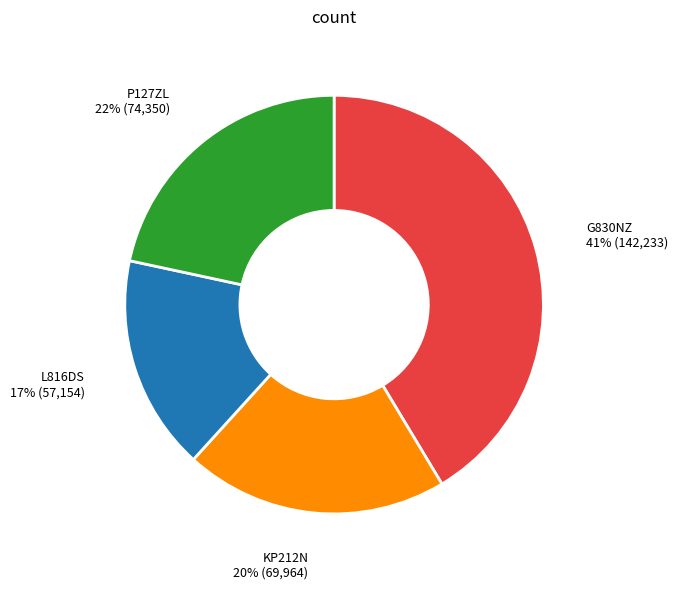

Is there a majority slice in this chart?

No